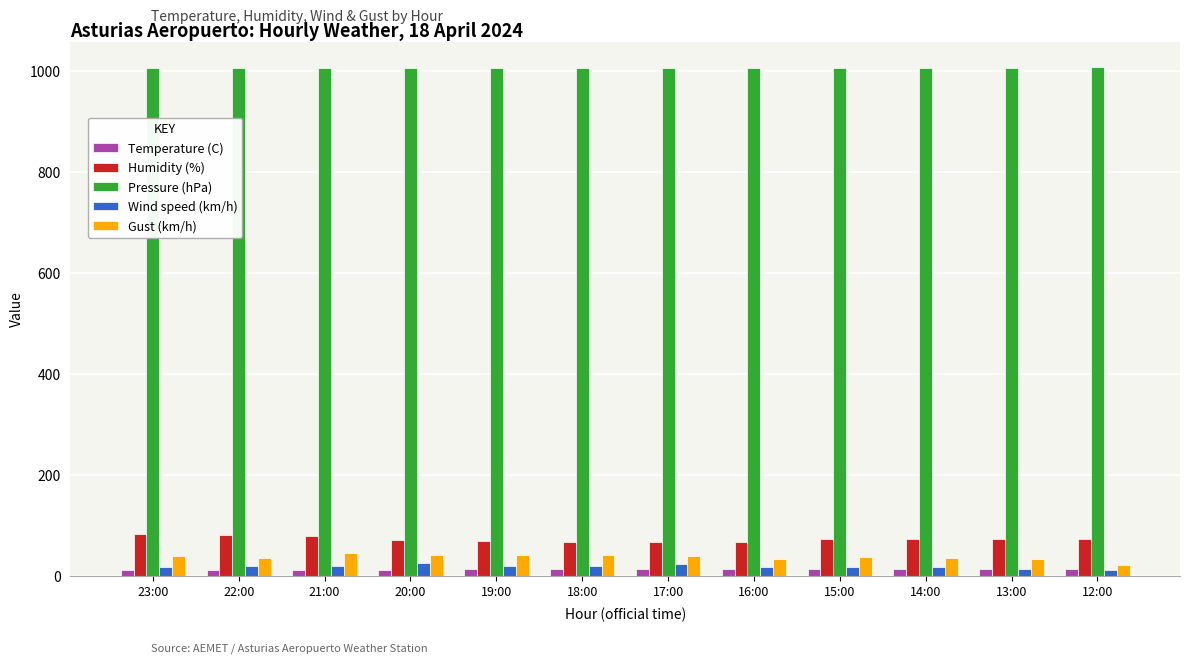

What is the sum of all Temperature (C) values?

151.6